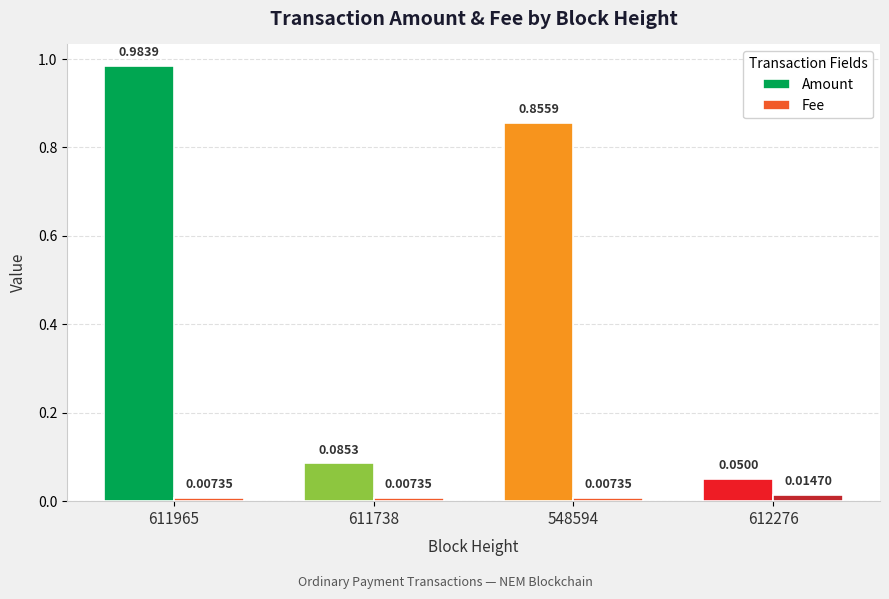

At which category is the sum across all series the highest?

611965